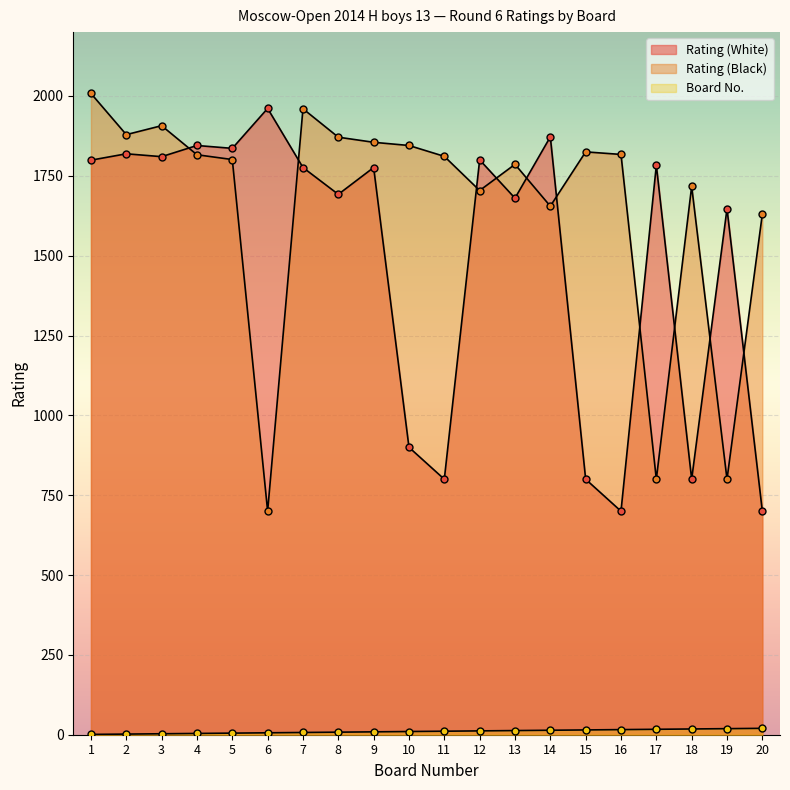

Which category has the highest value across all series?

1